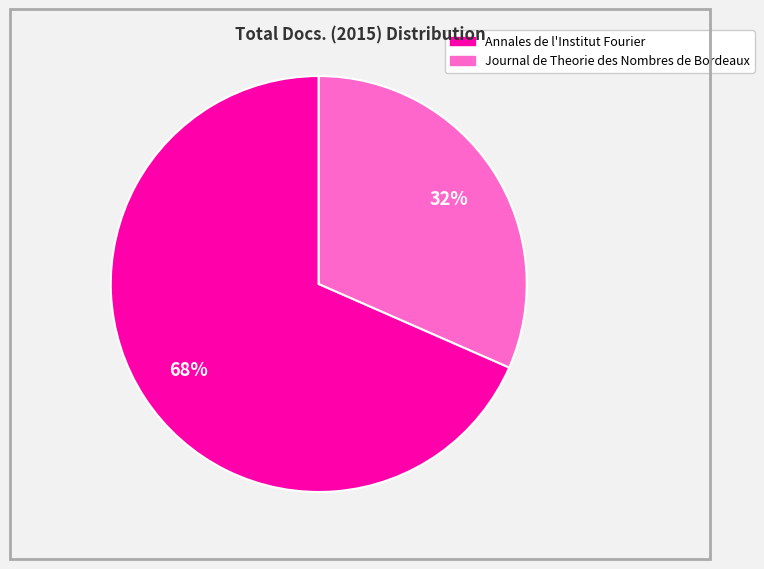

Combined, do Annales de l'Institut Fourier and Journal de Theorie des Nombres de Bordeaux account for over 50%?

Yes